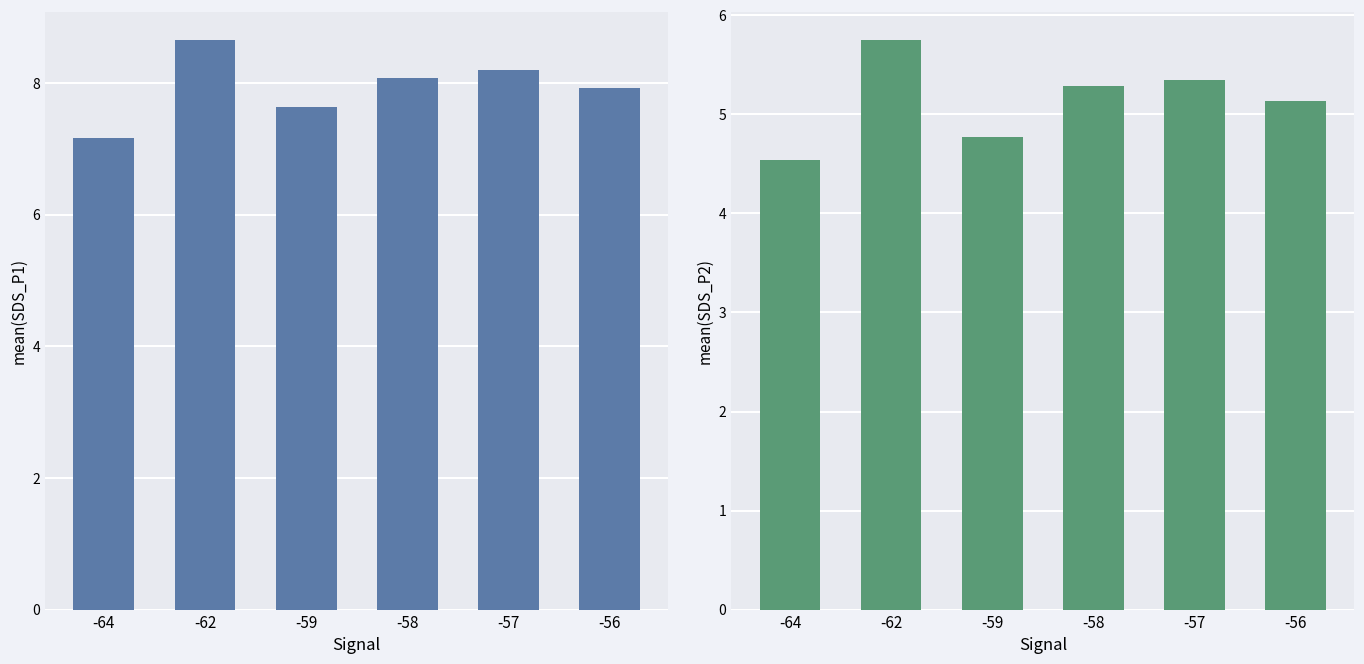

Rank the series by their average value, from highest to lowest.

SDS_P1, SDS_P2